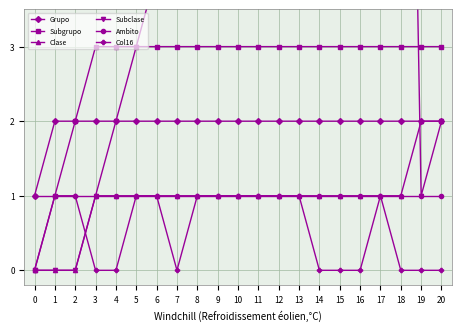

True or false: Grupo and Ambito cross at least once.

False